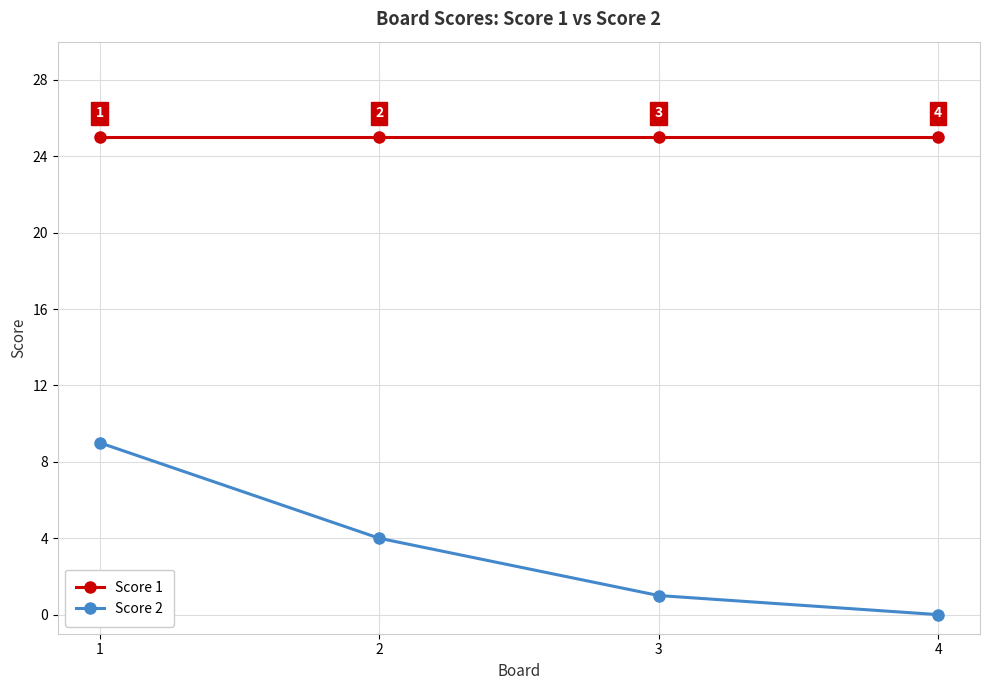

What is the approximate value of Score 2 at 1?

9